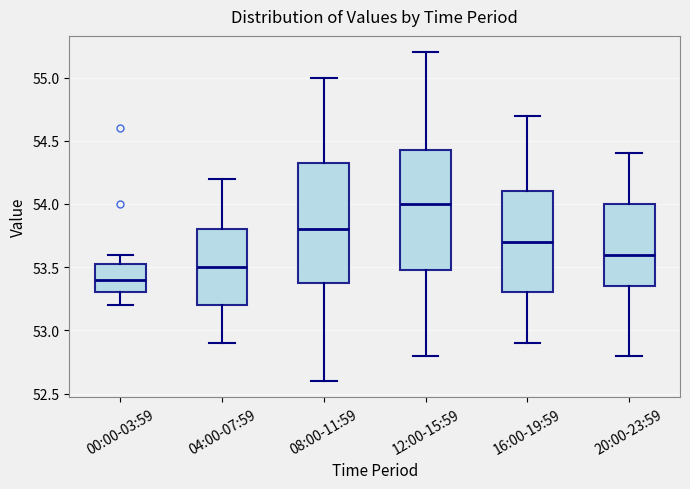

Which box has the lowest median line?

00:00-03:59